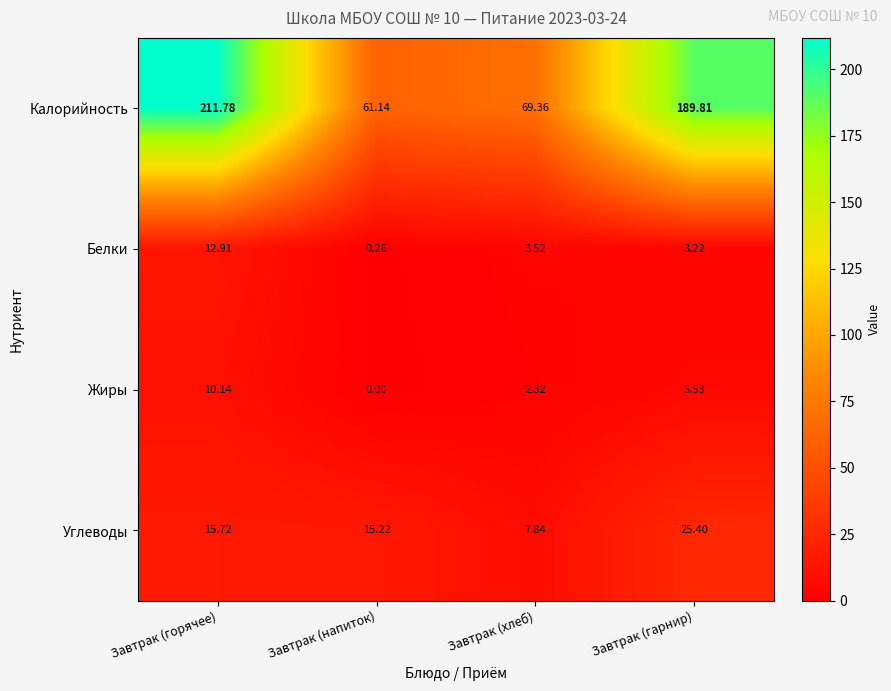

What is the total value across all series at Завтрак (гарнир)?

224.0